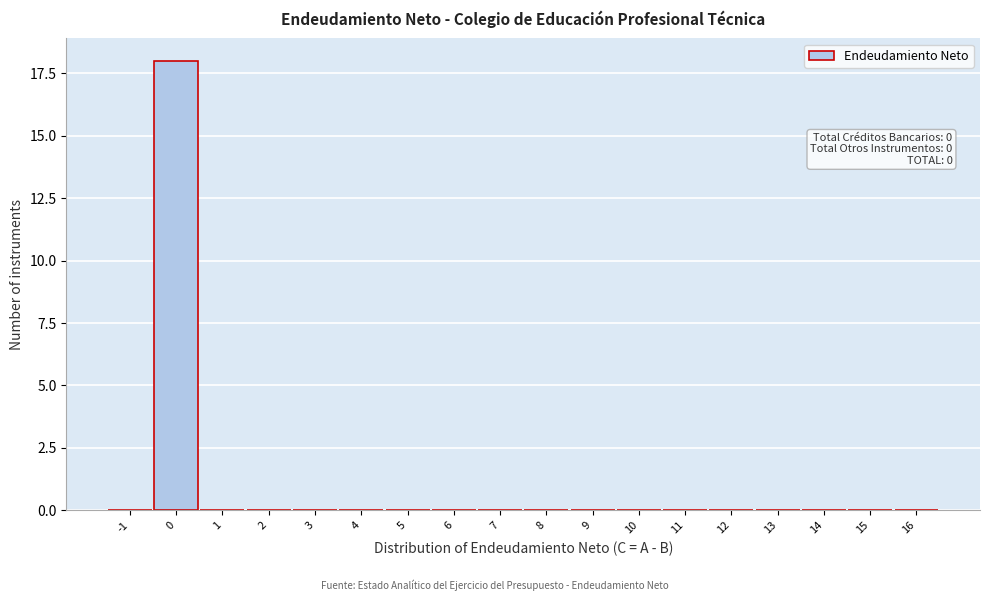

Reading left to right, transcribe all the data shown in this chart.

-1=0	0=18	1=0	2=0	3=0	4=0	5=0	6=0	7=0	8=0	9=0	10=0	11=0	12=0	13=0	14=0	15=0	16=0